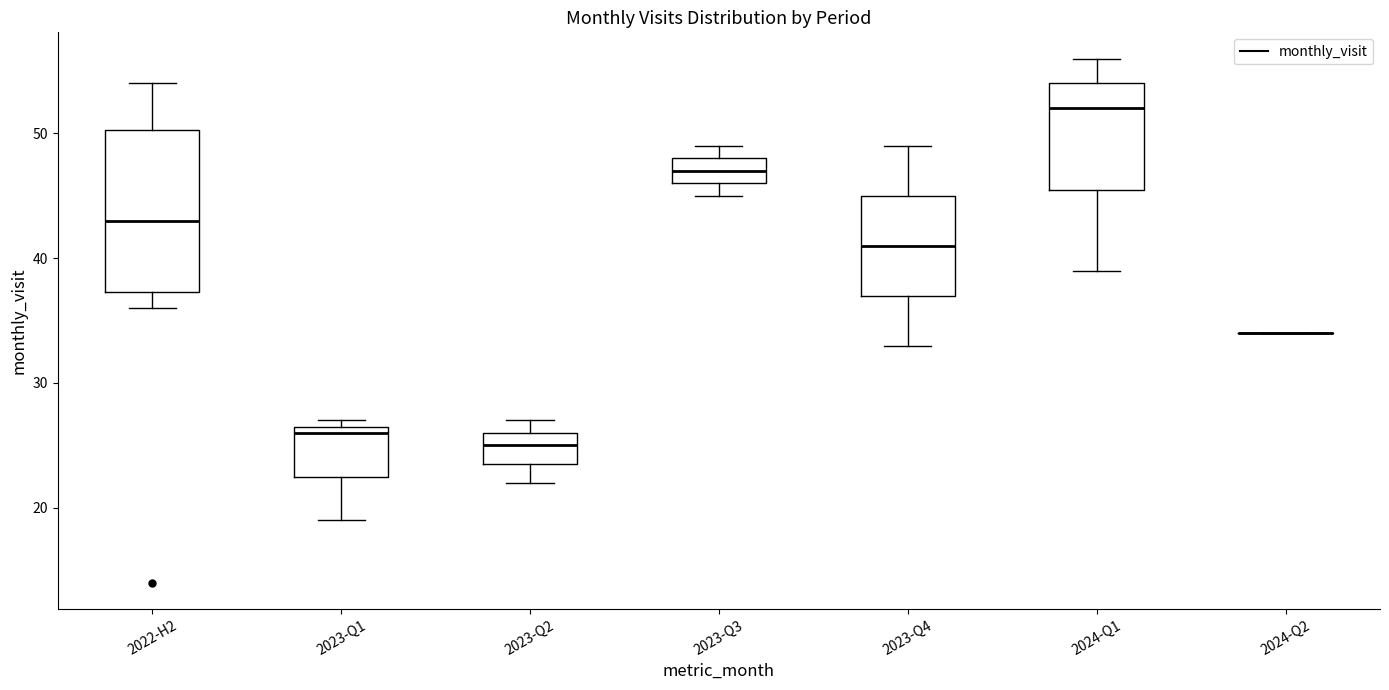

Where does the lower whisker of the box for 2023-Q4 end on the y-axis? The values are not printed on the chart, so give them approximately, as read against the axis.

33